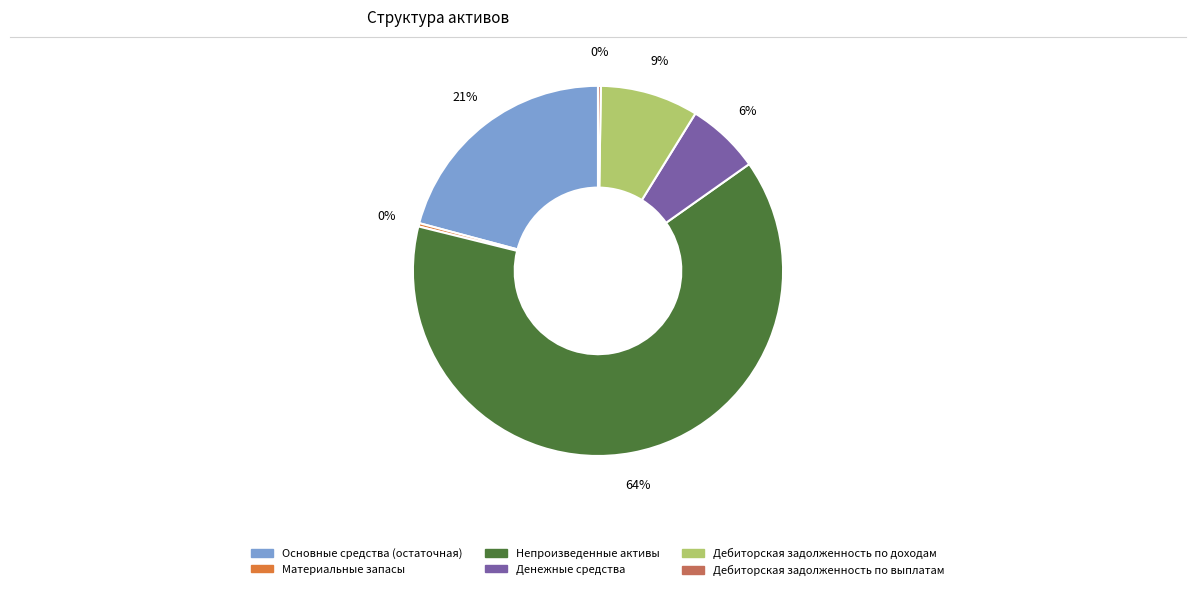

To the nearest percent, what percentage of the pie is Дебиторская задолженность по доходам?

9%